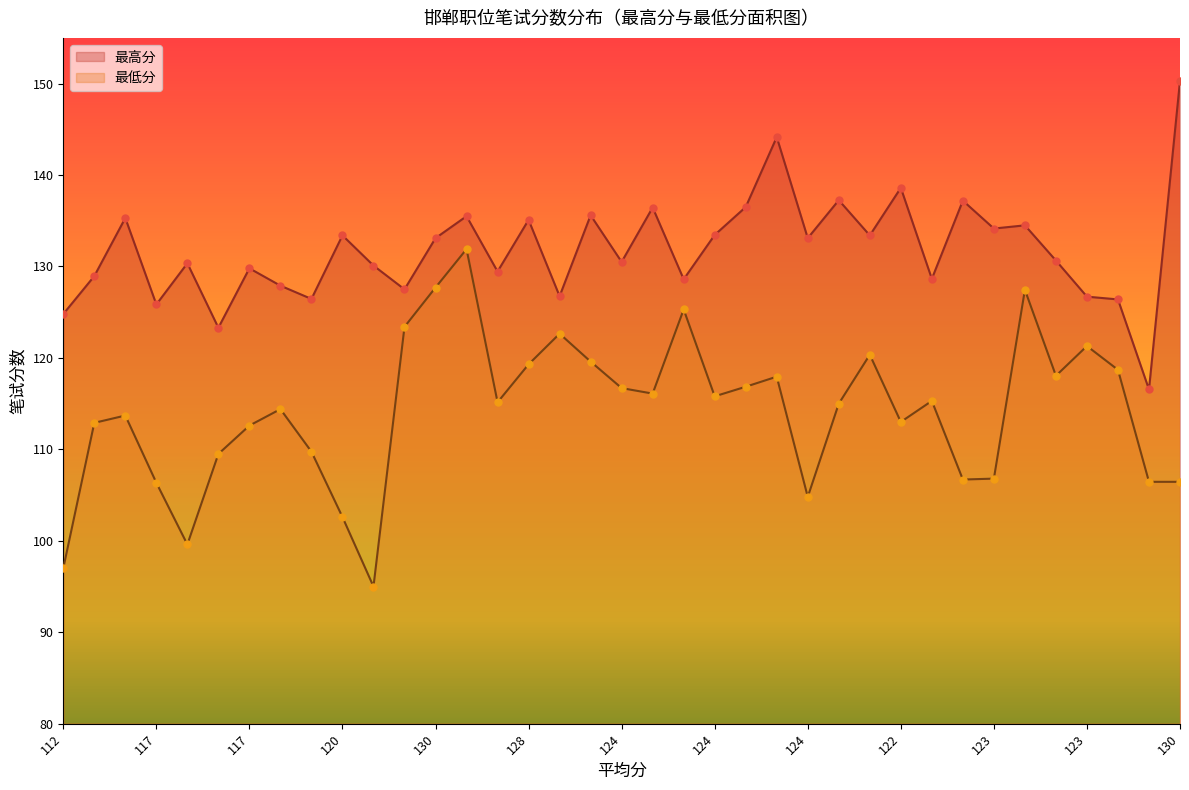

Which series has the largest total across all categories?

最高分